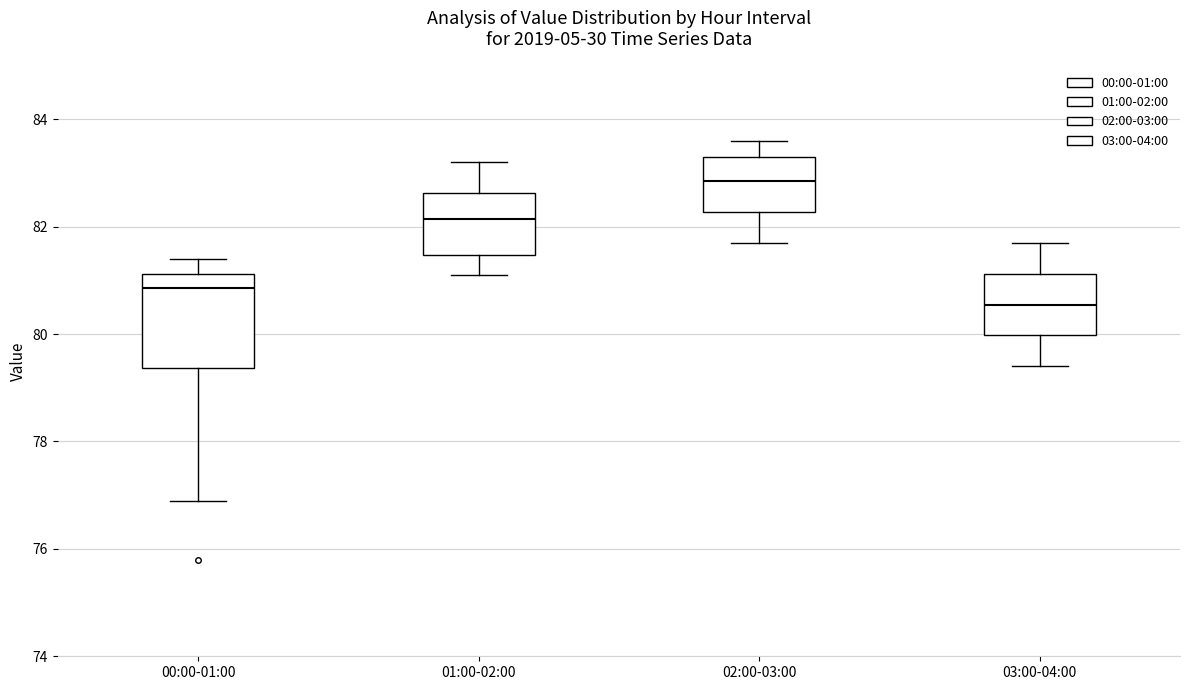

Which box has the highest median line?

02:00-03:00